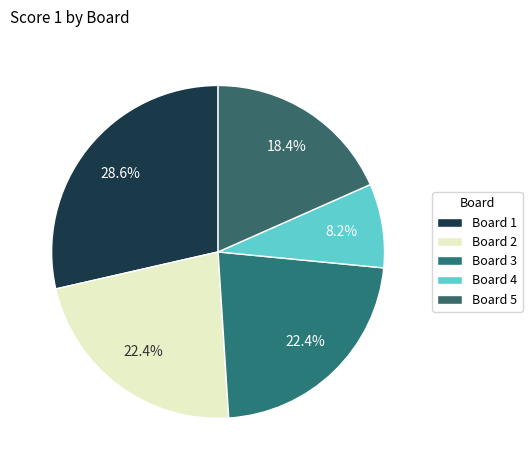

Approximately how many times larger is the value at Board 4 compared to Board 2?

0.4